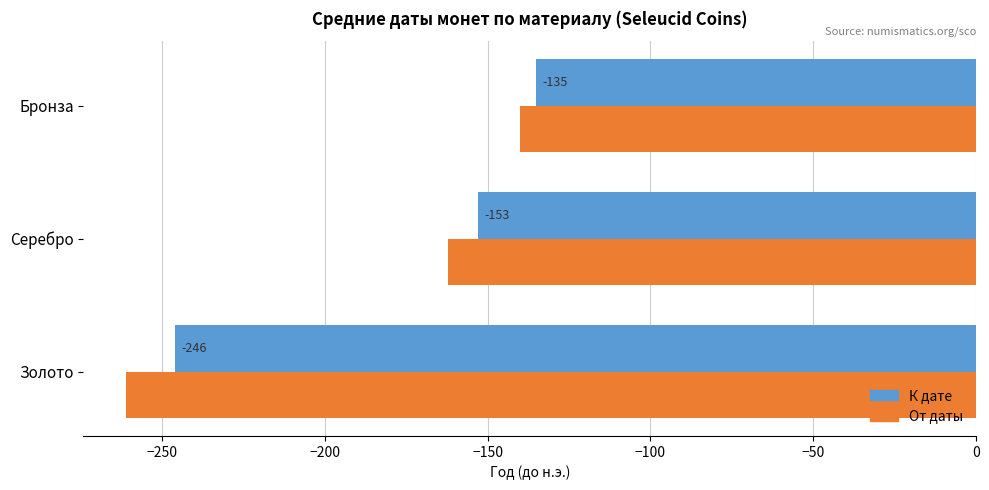

What is the approximate value of К дате at Золото, to the nearest 10?

-250